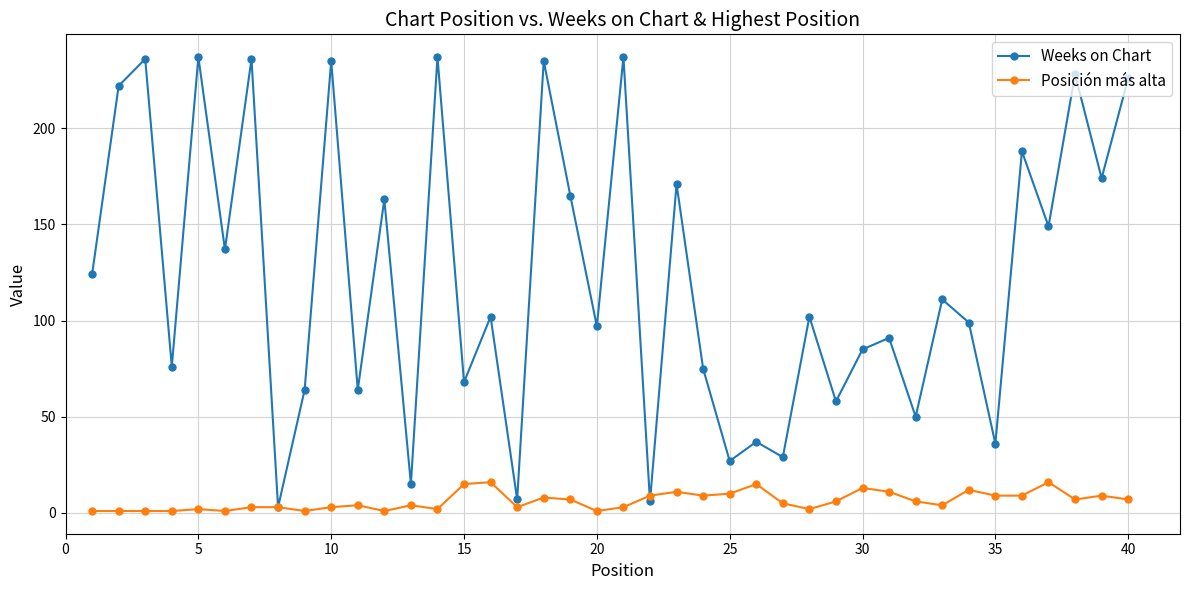

Rank the series by their maximum value, from highest to lowest.

Weeks on Chart, Posición más alta